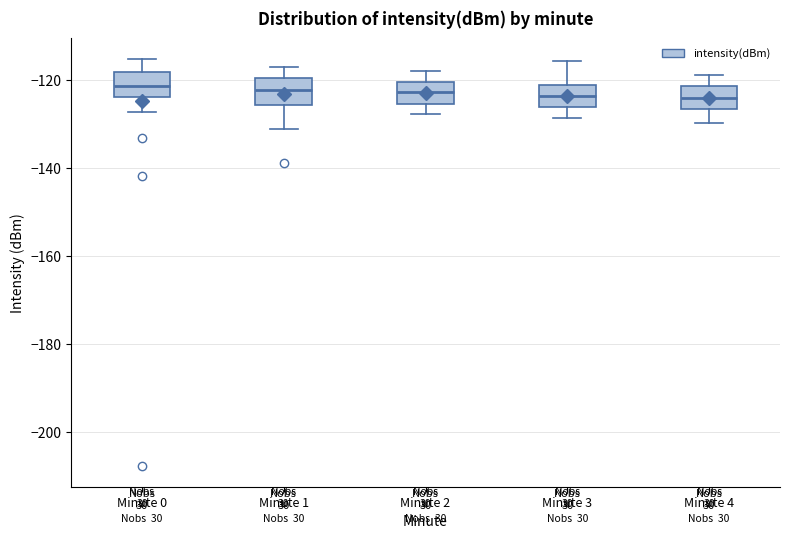

Where does the lower whisker of the box for Minute 2 end on the y-axis? The values are not printed on the chart, so give them approximately, as read against the axis.

-128